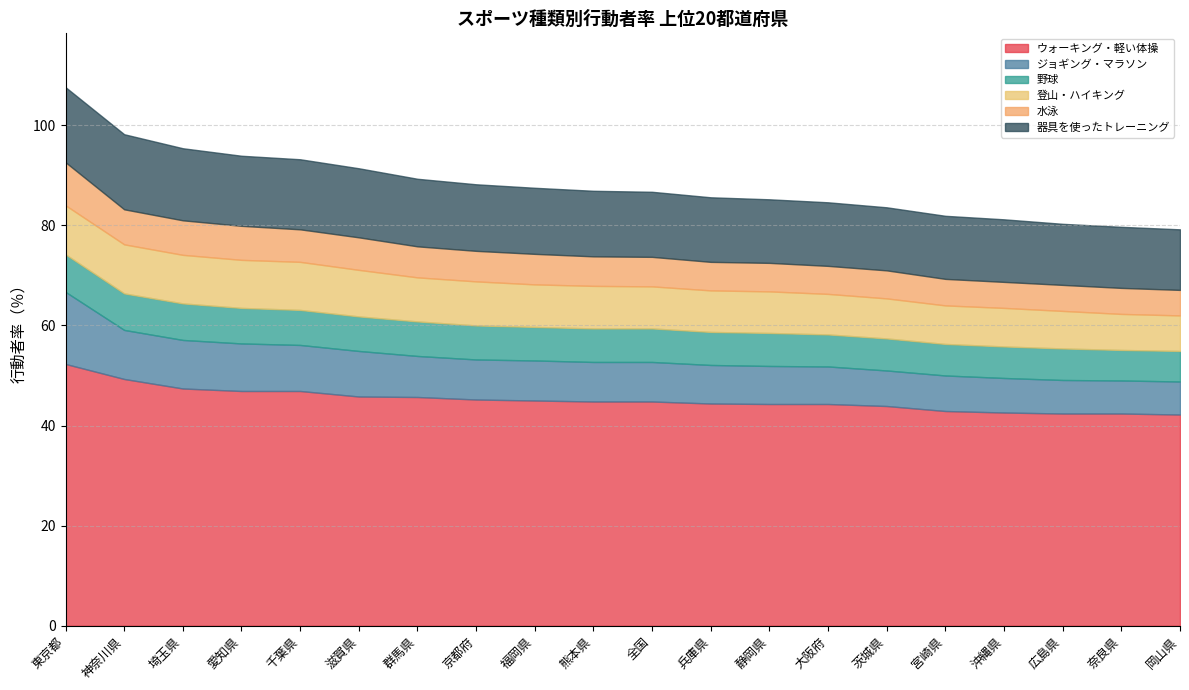

Count the number of categories in the chart.

20